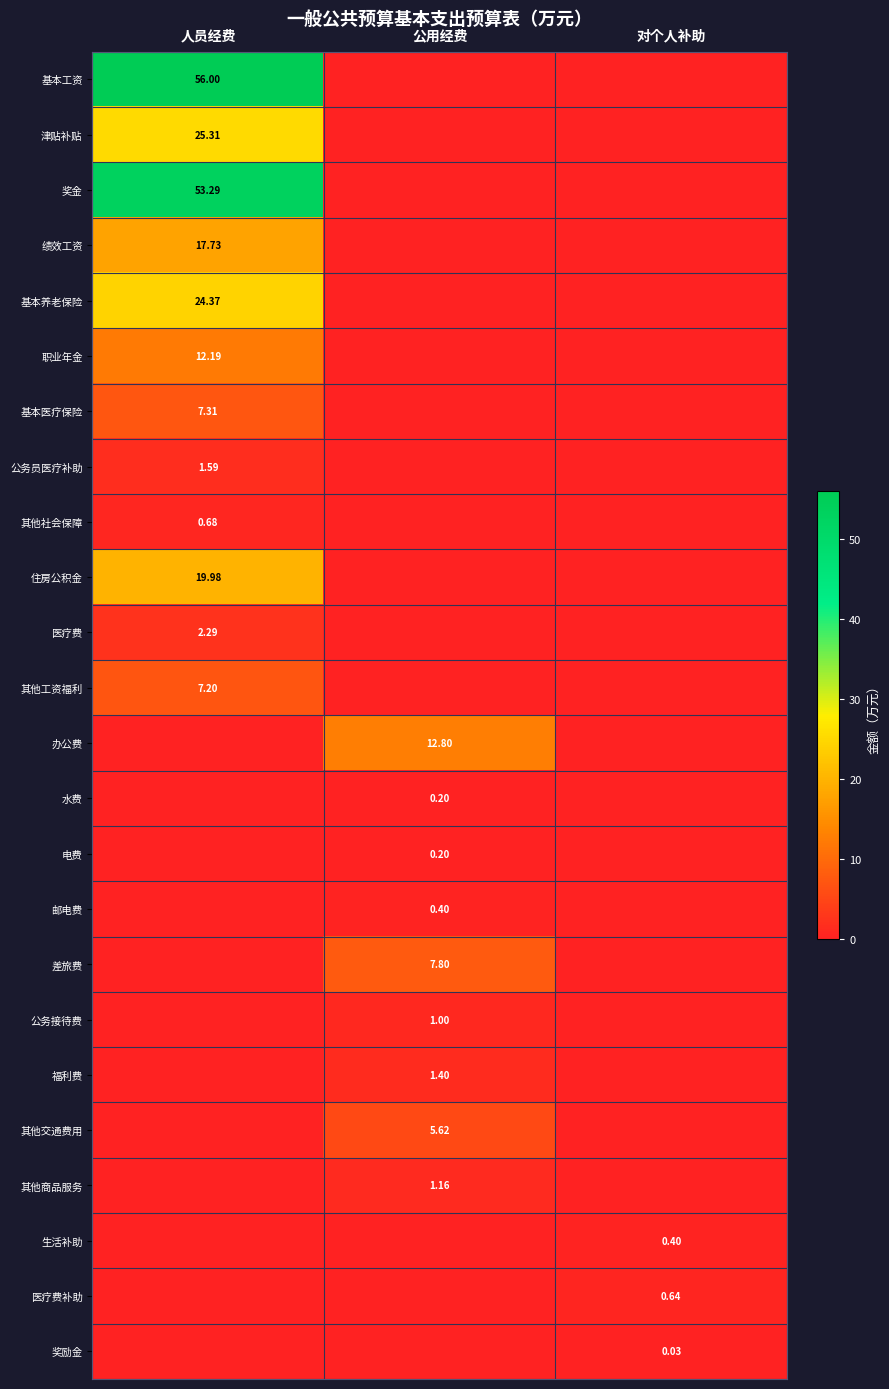

How many 其他商品服务 values are between 0 and 1?

2